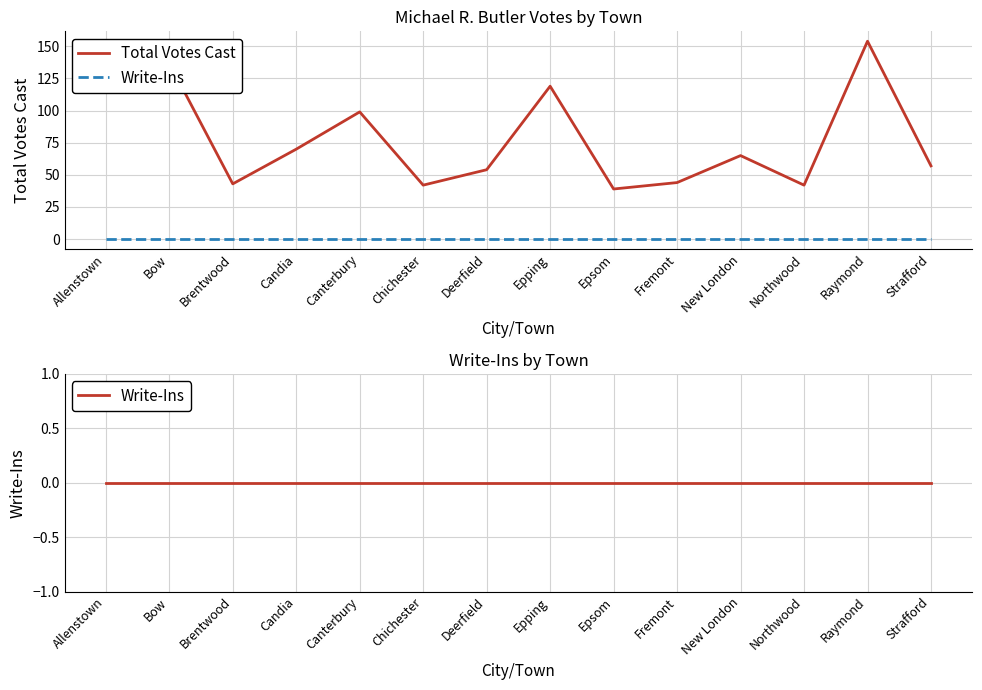

Is this an area chart (filled region under the line)?

No